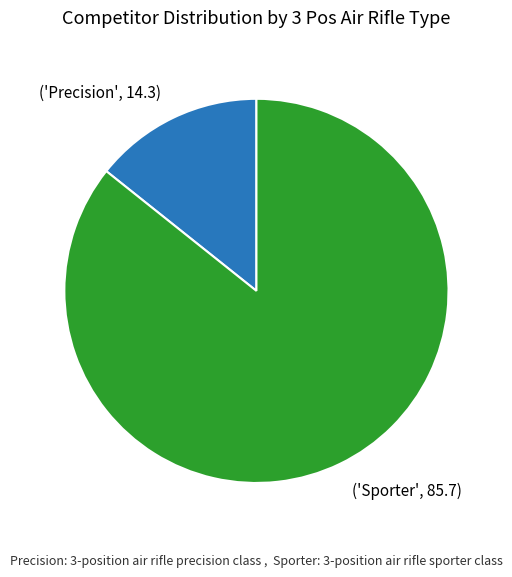

What is the largest slice in the pie chart?

('Sporter', 85.7)